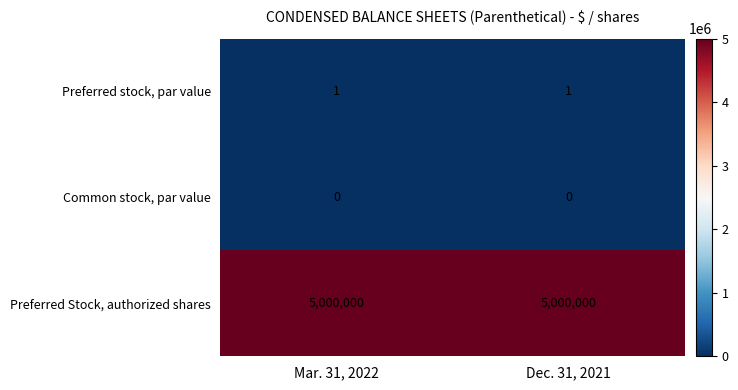

Is it true that Common stock, par value equals 0 at Dec. 31, 2021?

True